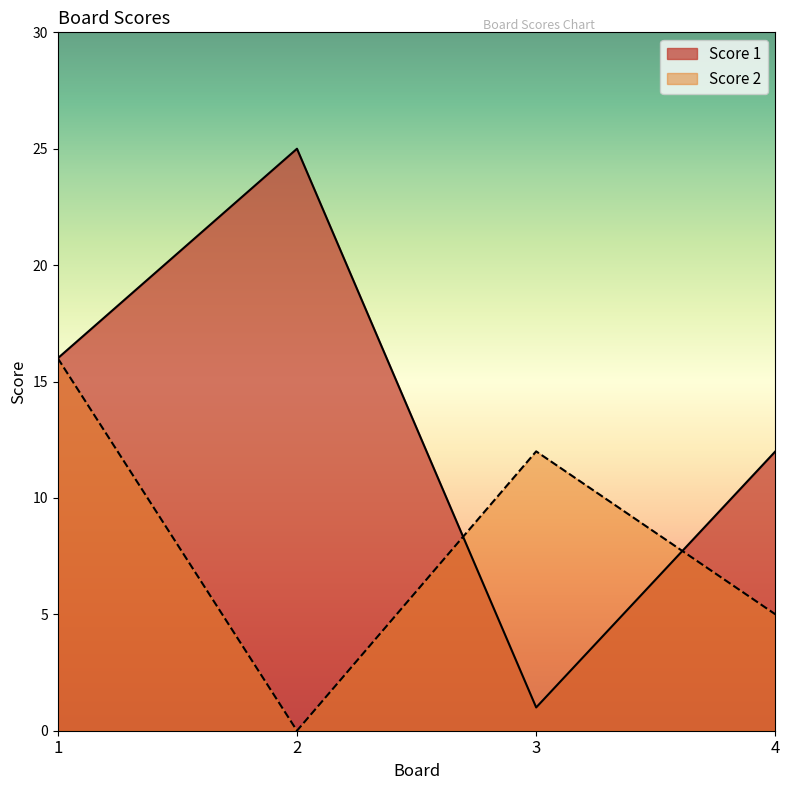

Which has a higher value, 4 or 3?

4